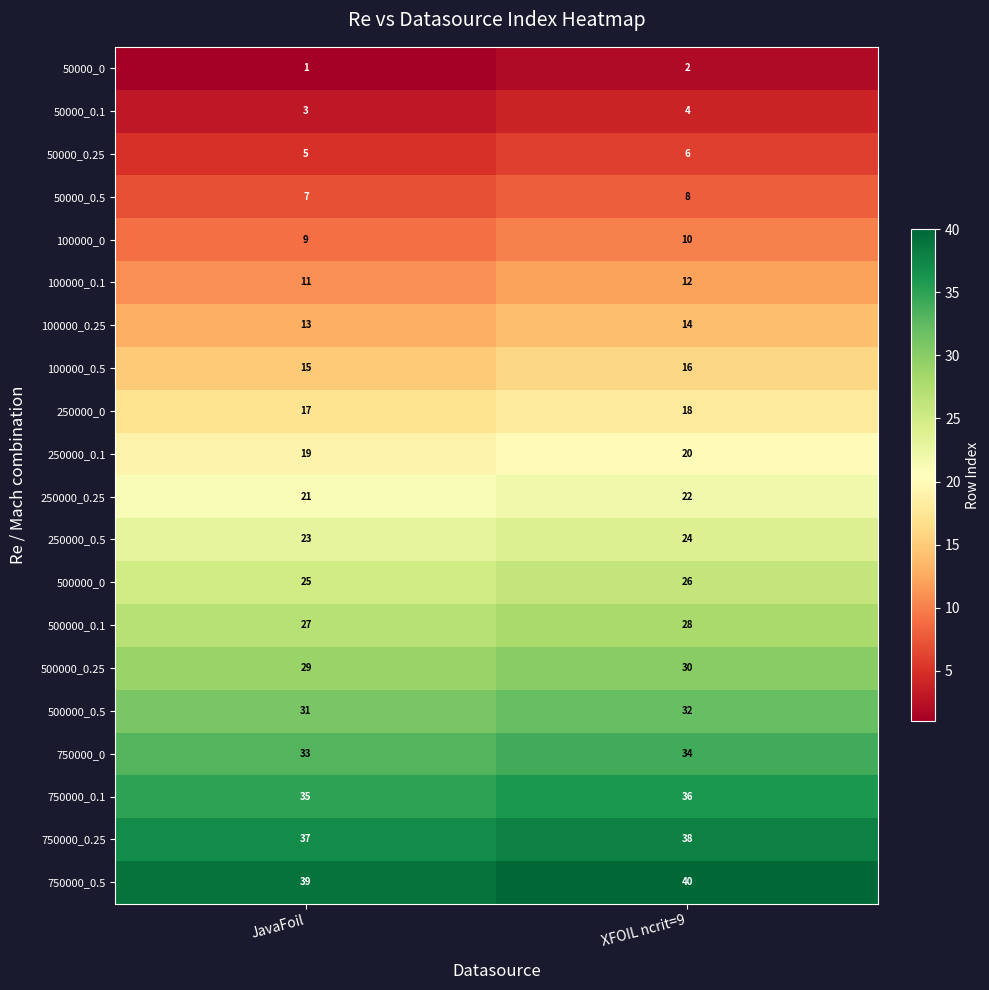

The 750000_0 series shows 34 at XFOIL ncrit=9. True or false?

True